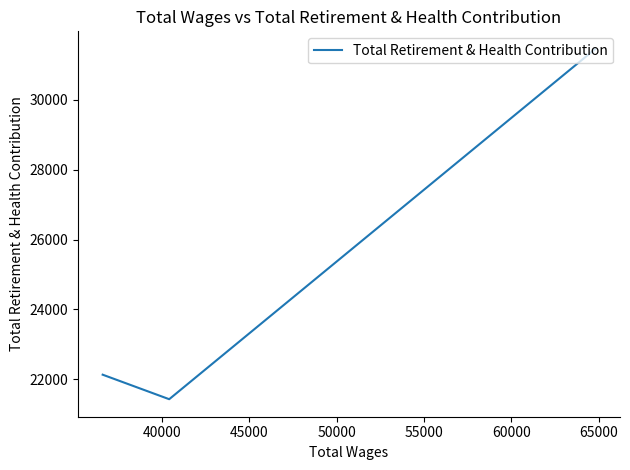

How many categories are shown in the chart?

3